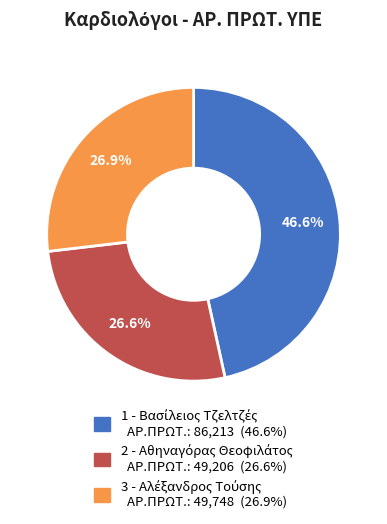

Is there a majority slice in this chart?

No